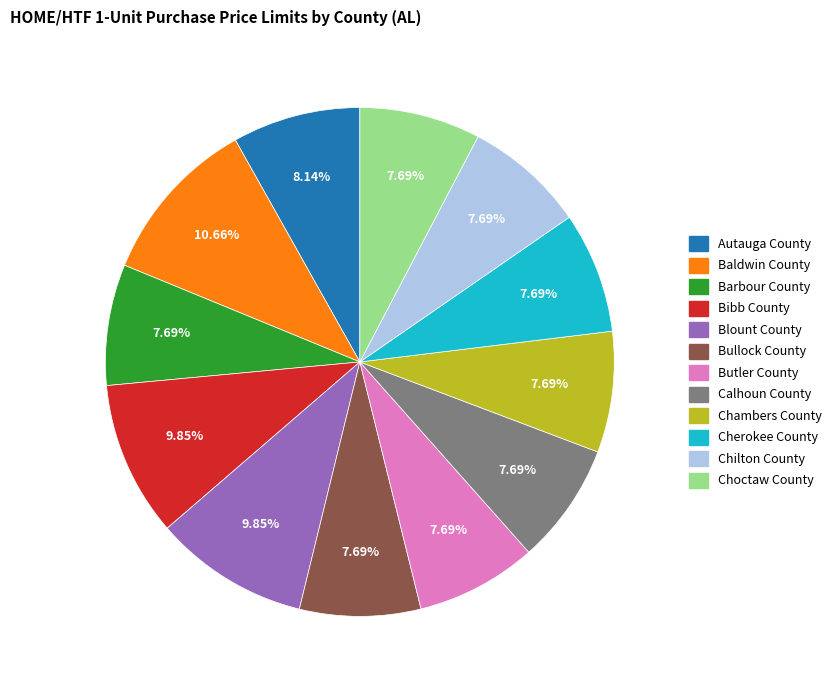

Is Blount County the majority of the pie?

No